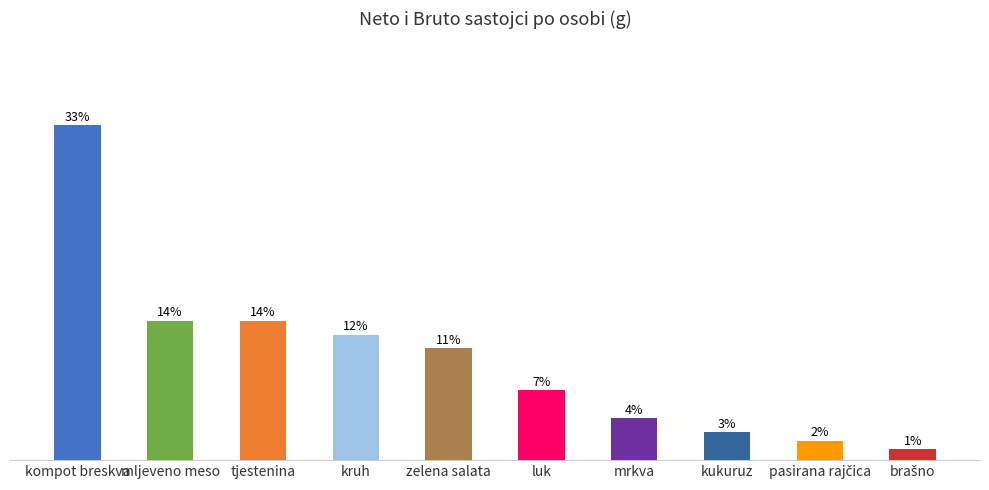

Reading right to left, extract all data points from this chart.

brašno=4	pasirana rajčica=7	kukuruz=10	mrkva=15	luk=25	zelena salata=40	kruh=45	tjestenina=50	mljeveno meso=50	kompot breskva=120